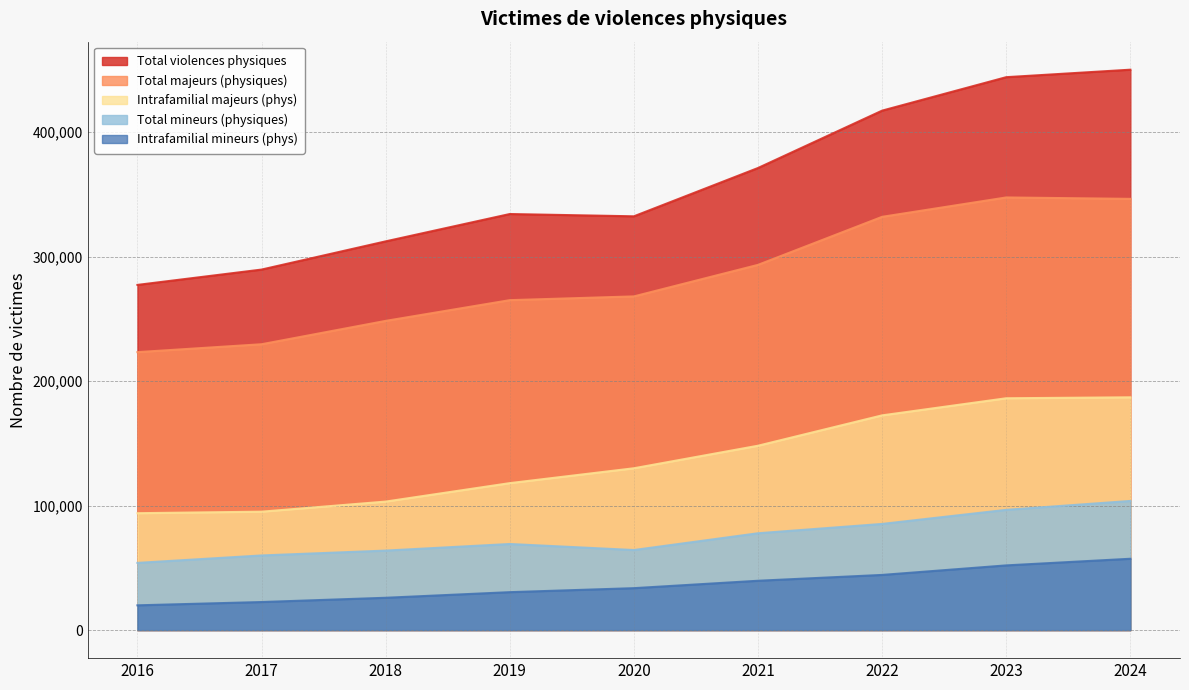

What is the approximate value of Total mineurs (physiques) at 2019, to the nearest 50?

69200